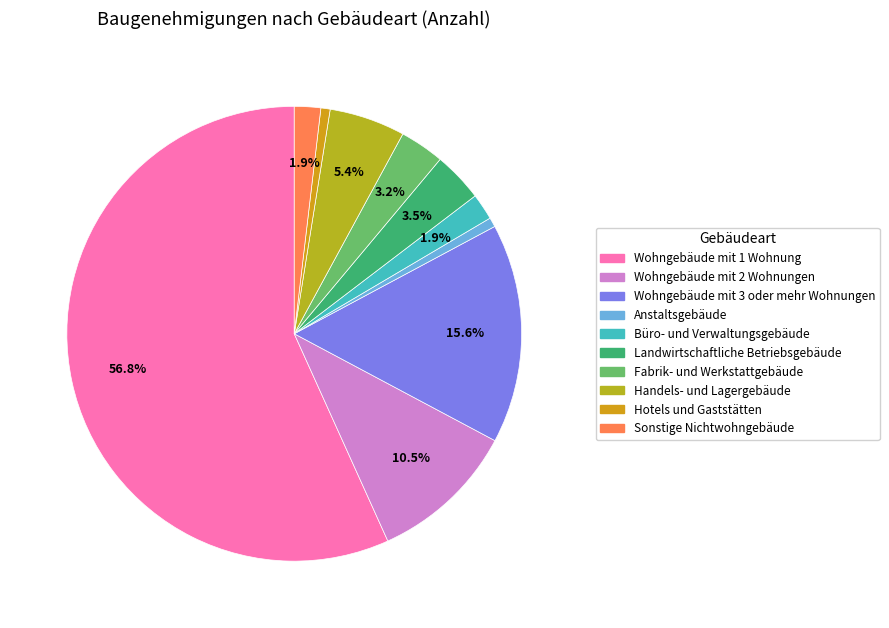

Combined, what portion of the pie is Sonstige Nichtwohngebäude and Hotels und Gaststätten?

2.5%